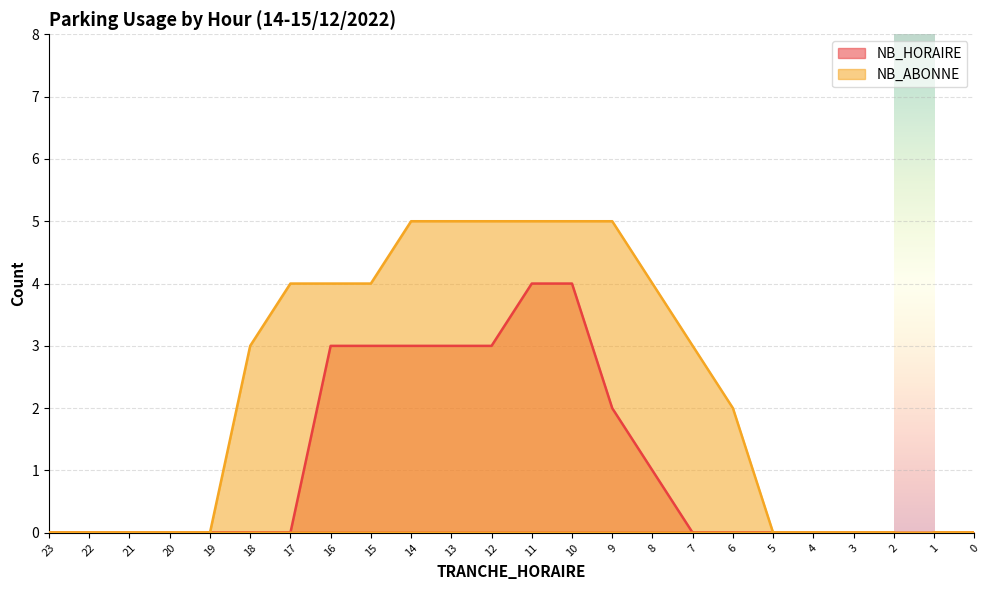

Read the NB_HORAIRE value at 14.

3